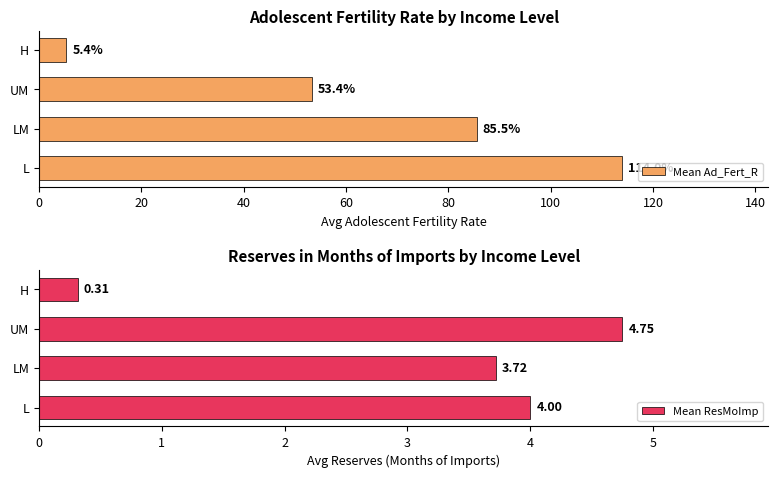

Reading left to right, extract all data points from this chart.

Mean Ad_Fert_R: 114.0	85.5	53.4	5.4
Mean ResMoImp: 4.0	3.7	4.8	0.3